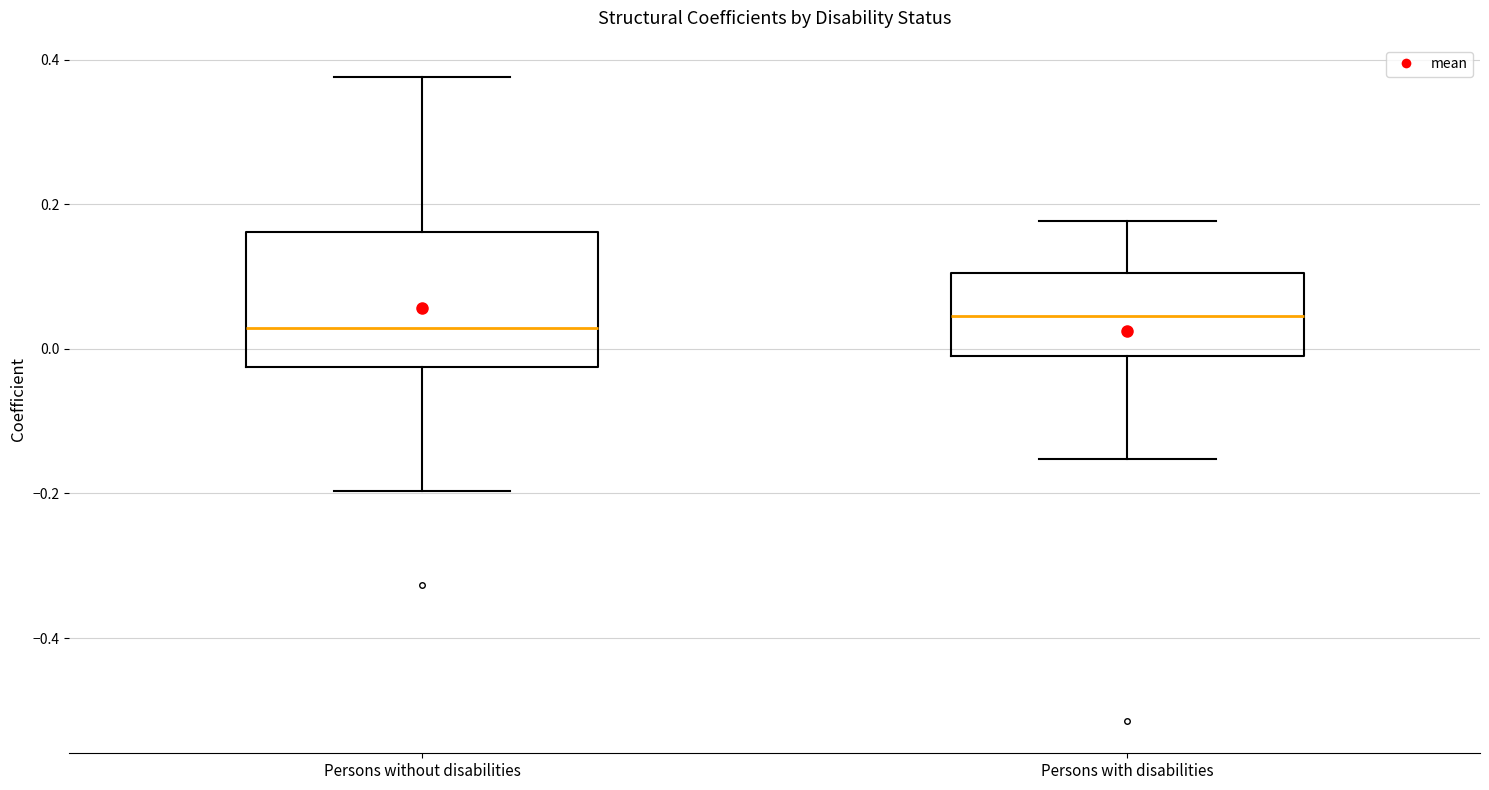

Reading left to right, transcribe this box plot: for each box, give where its median line is, the range the box spans, and where its two whiskers end, as read against the y-axis. The values are not printed on the chart, so give them approximately, as read against the axis.

Persons without disabilities: median 0.02, box -0.02 to 0.16, whiskers -0.20 to 0.38
Persons with disabilities: median 0.04, box 0.00 to 0.10, whiskers -0.16 to 0.18